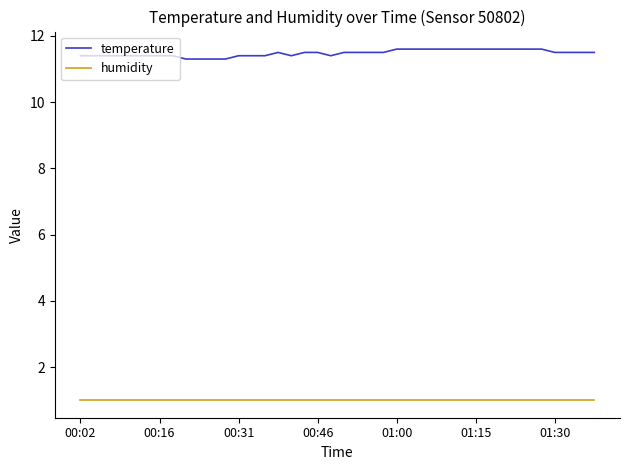

What is the lowest value of the temperature series?

11.3